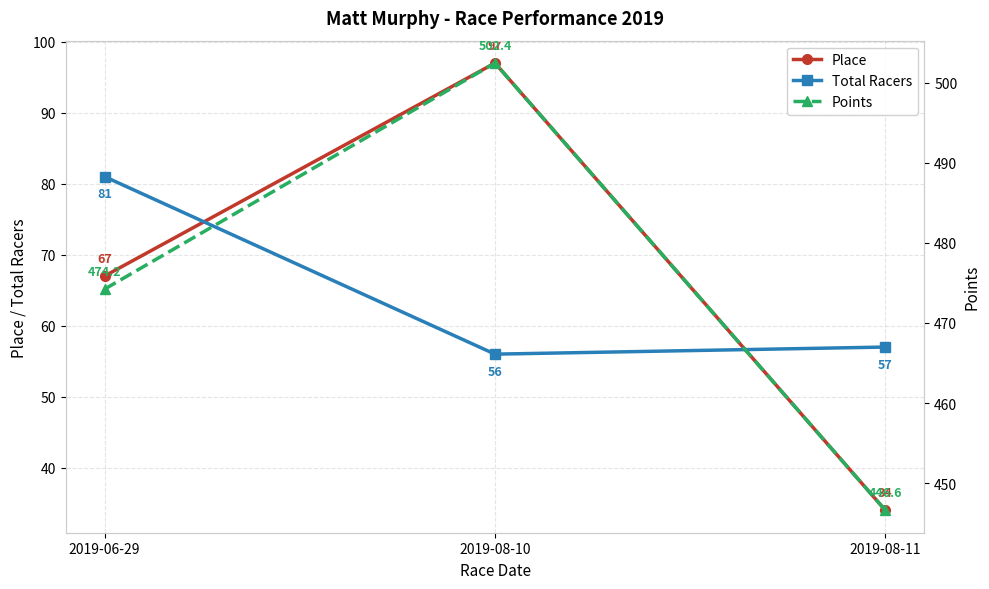

Does the chart display data point markers on the line(s)?

Yes